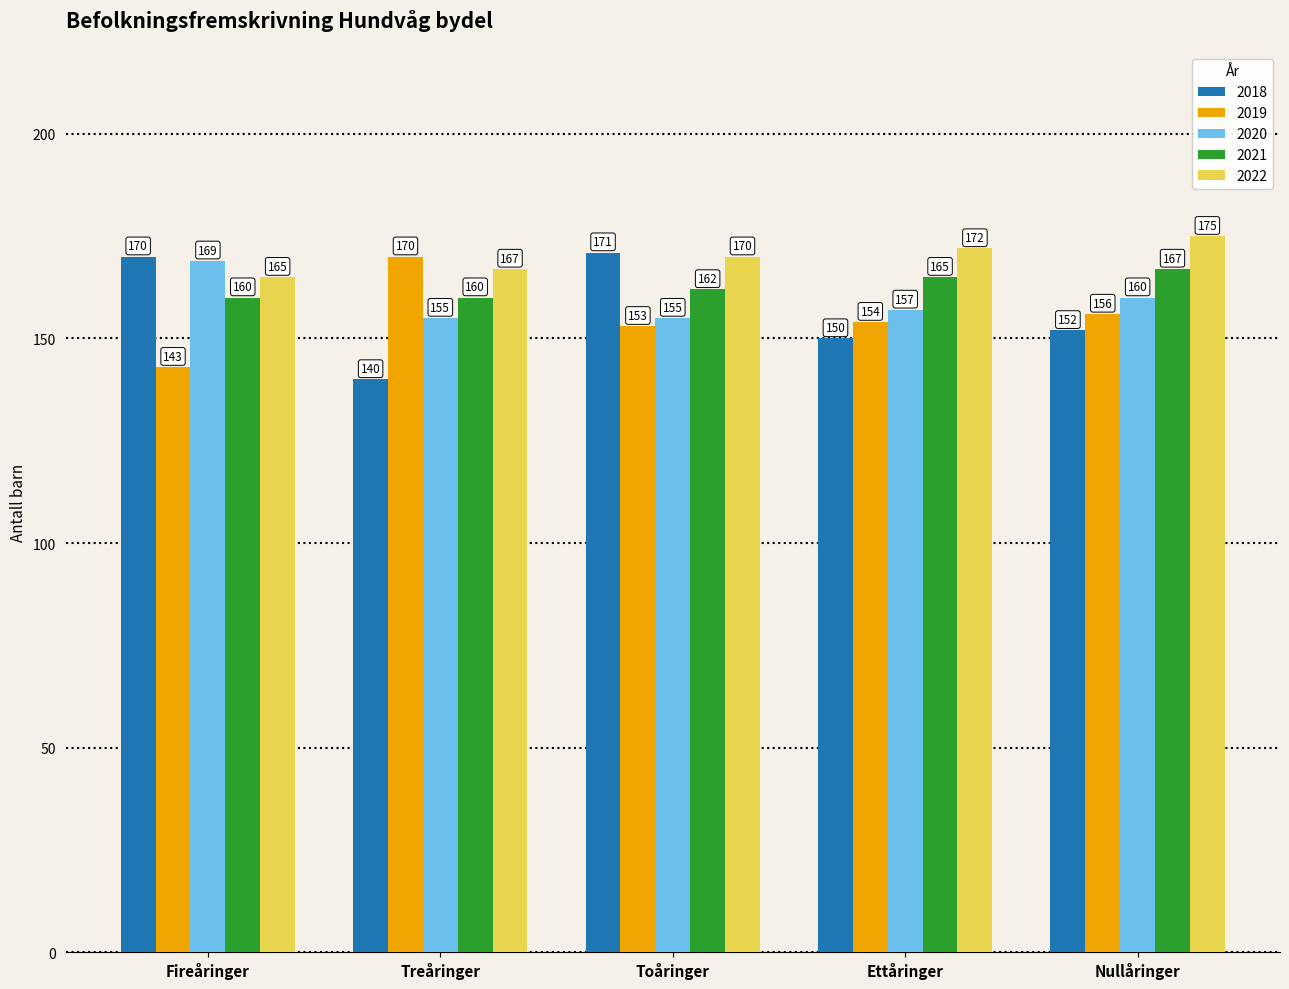

Reading left to right, extract all data points from this chart.

2018: 170	140	171	150	152
2019: 143	170	153	154	156
2020: 169	155	155	157	160
2021: 160	160	162	165	167
2022: 165	167	170	172	175